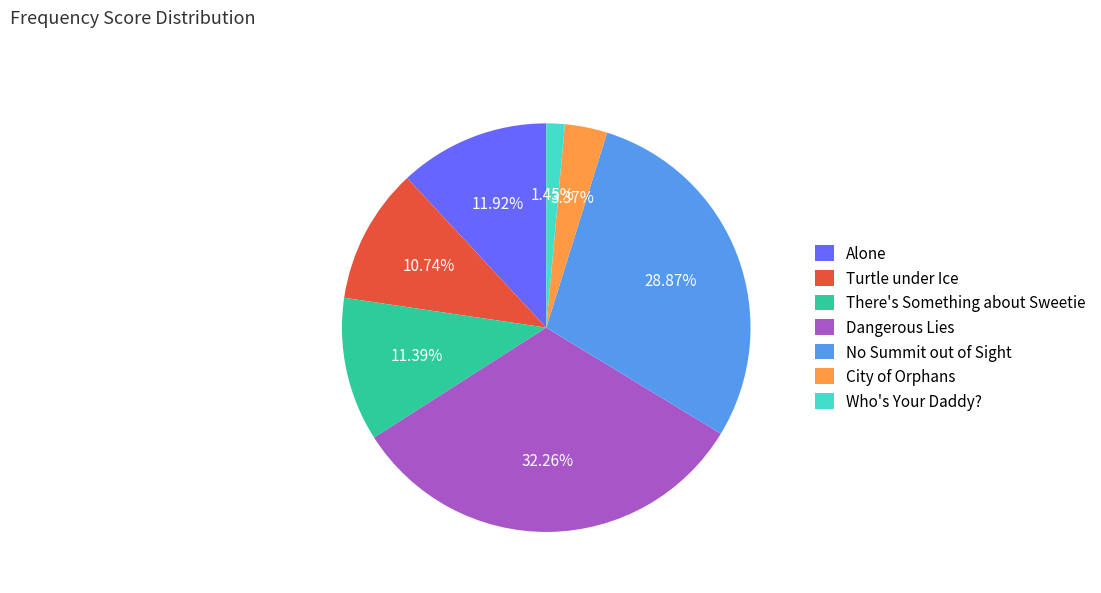

How many segments does this pie chart have?

7